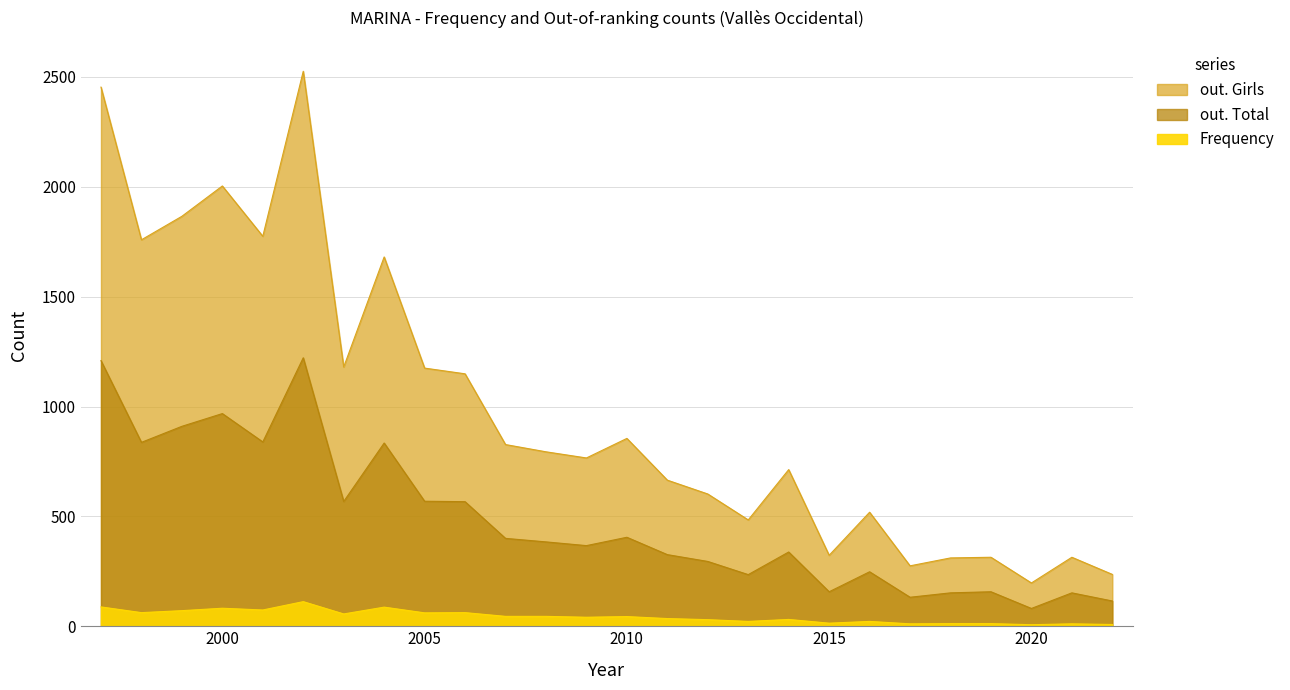

At 2017, list the series in order from smallest to largest.

Frequency, out. Total, out. Girls